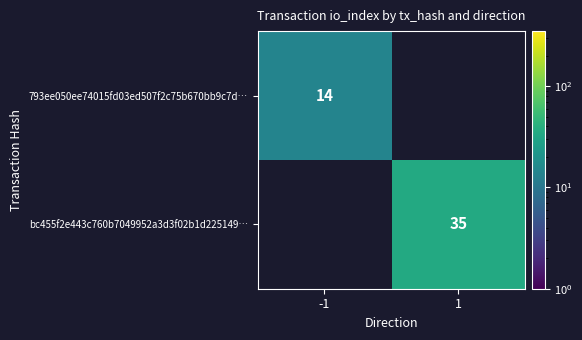

True or false: bc455f2e443c760b7049952a3d3f02b1d225149… has a value of 46 at 1.

False